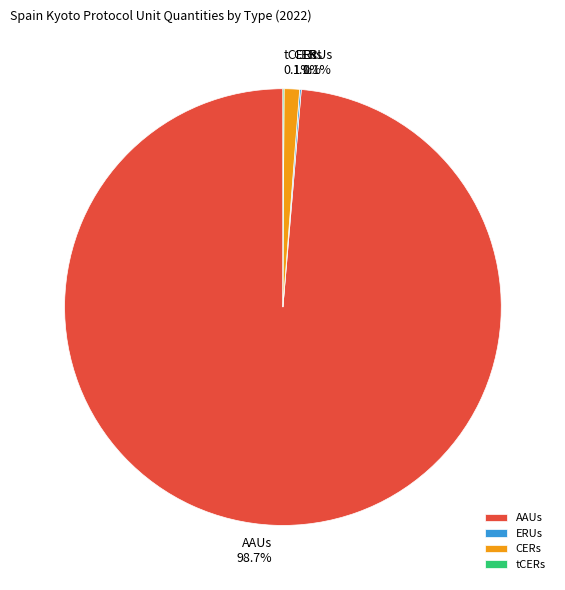

Which has a higher value, AAUs or CERs?

AAUs